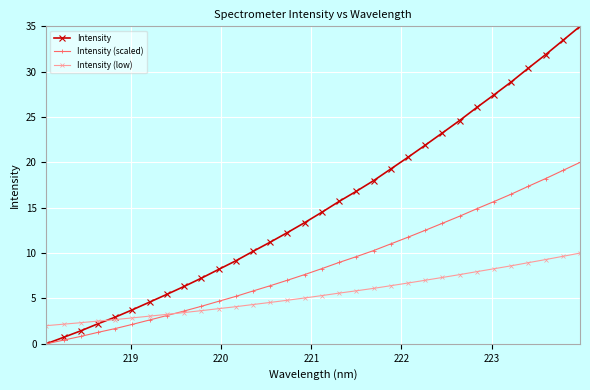

At how many categories does at least one series exceed 25?

7